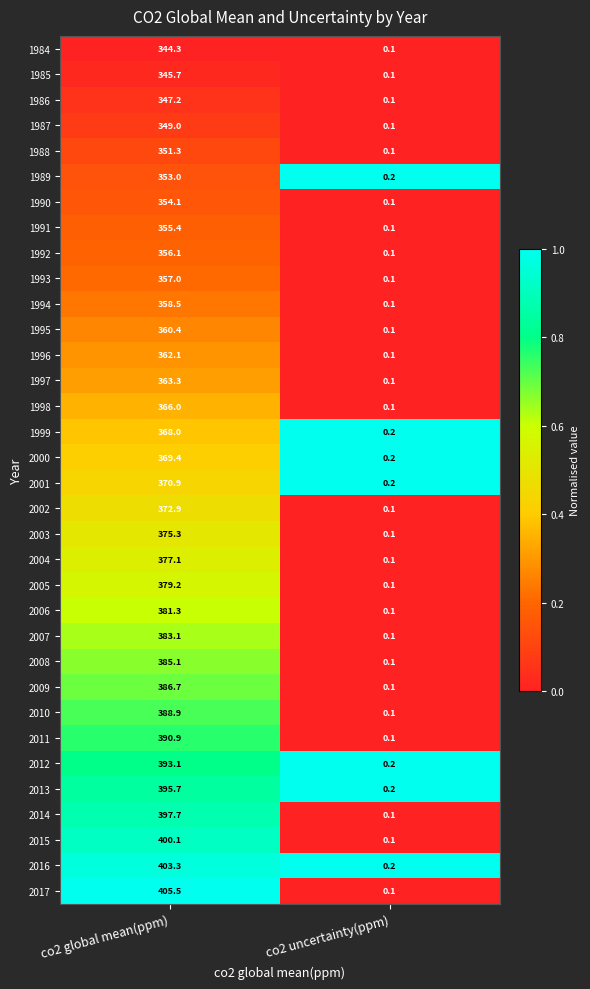

Which series has the largest total across all categories?

2017